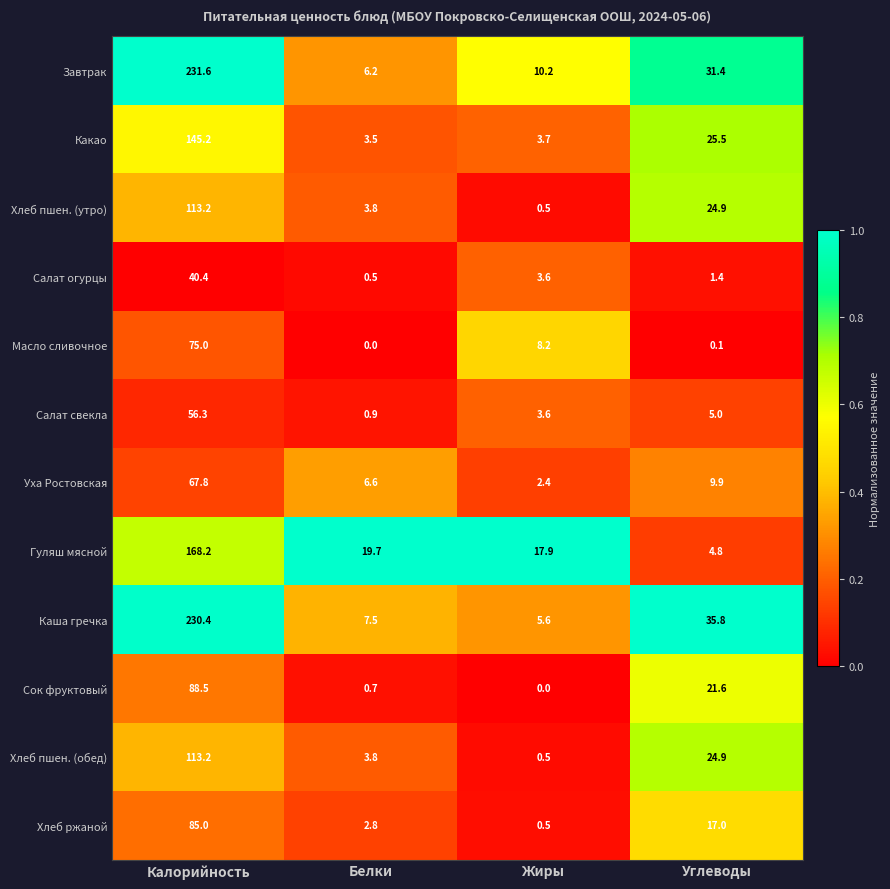

Which series has the largest range (max minus min)?

Завтрак